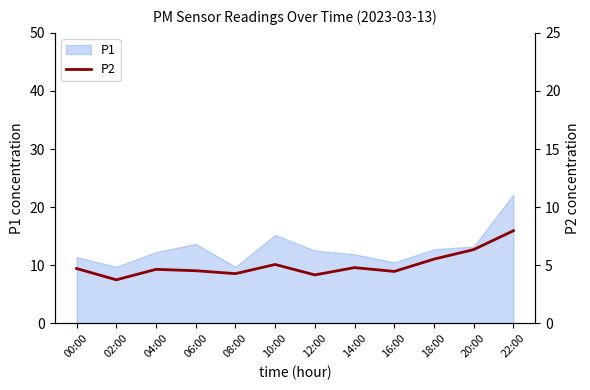

What position from the right is 06:00?

9